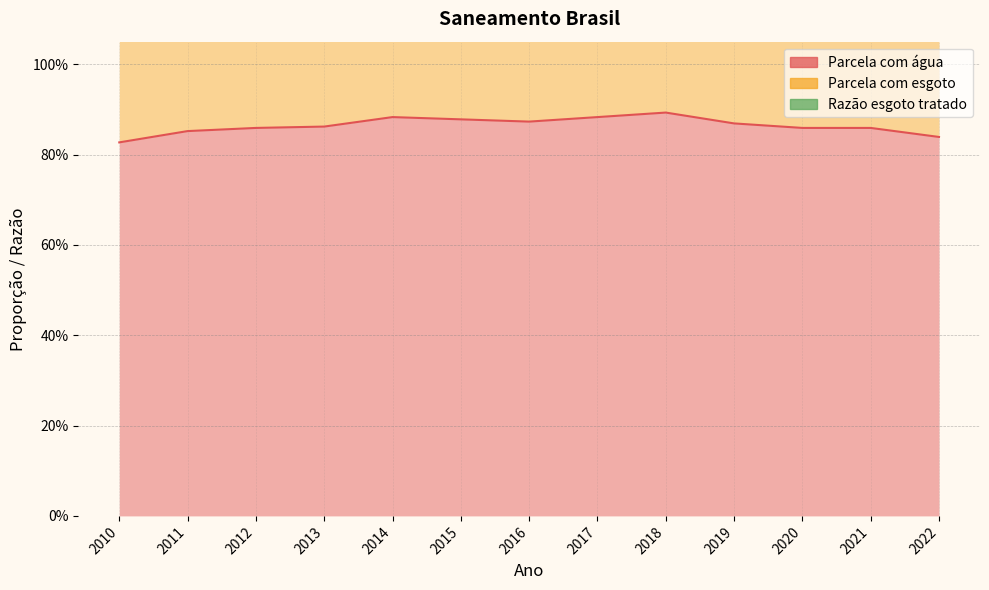

Is it true that Parcela com água equals 0.9 at 2012?

True